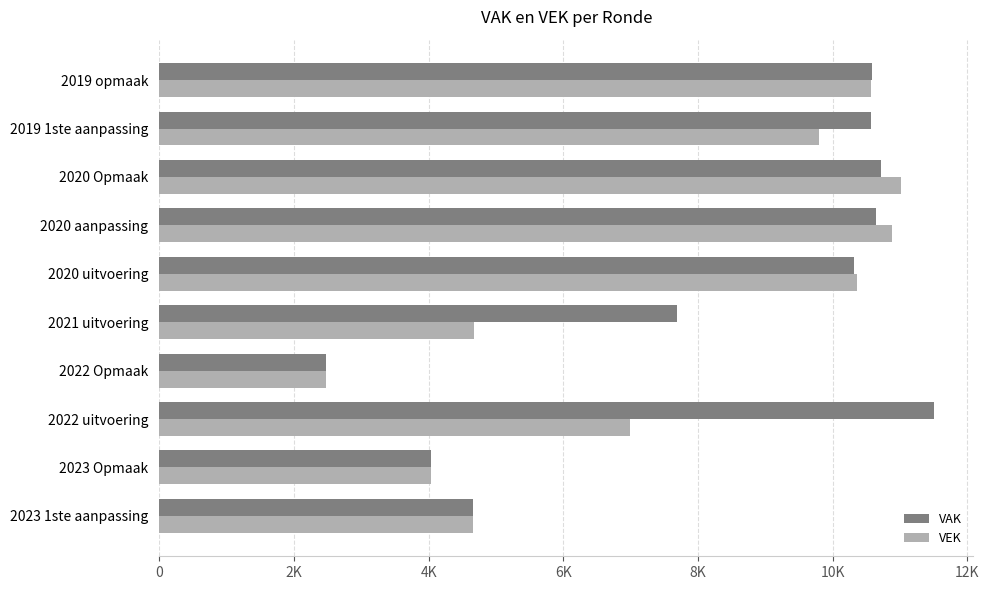

What are all the series names shown in the legend?

VAK, VEK